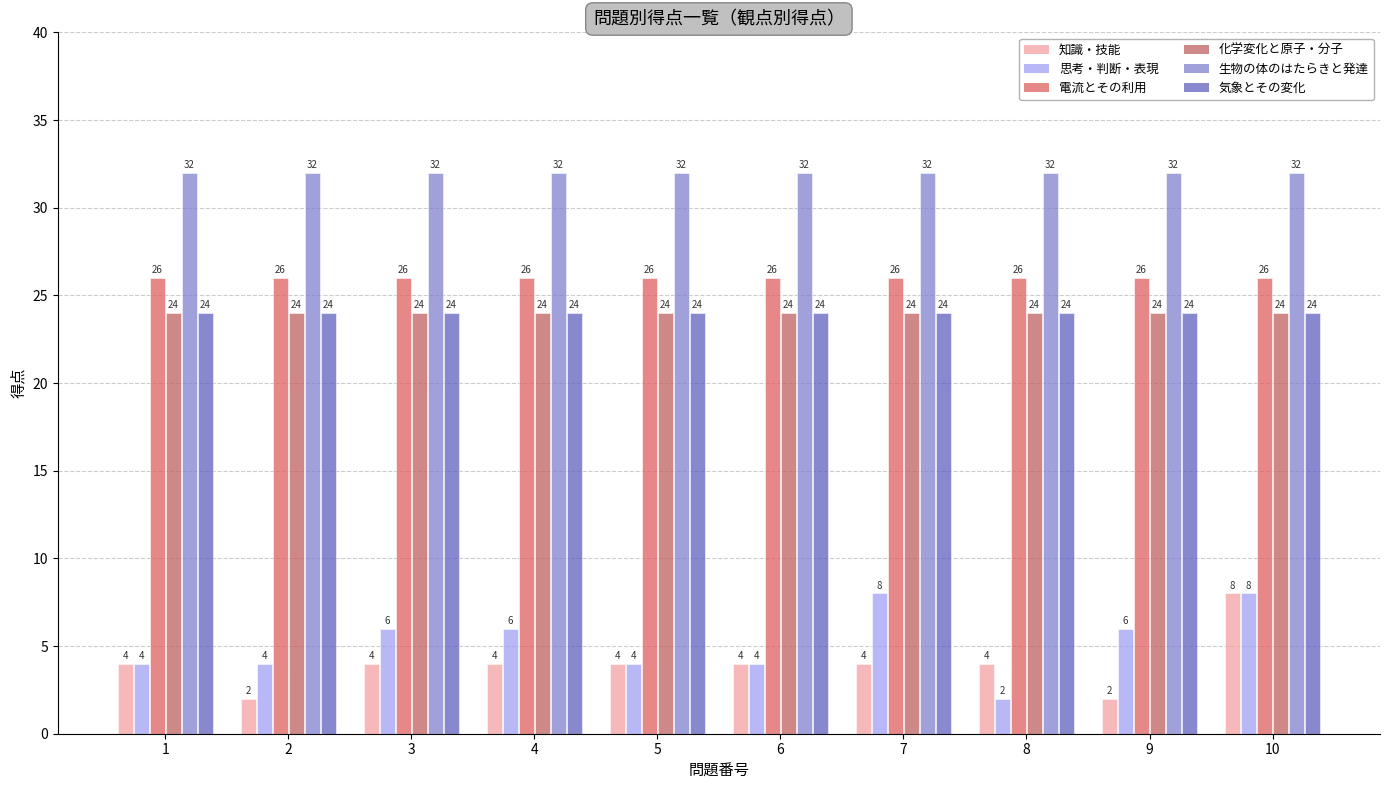

At which category is the sum across all series the highest?

10